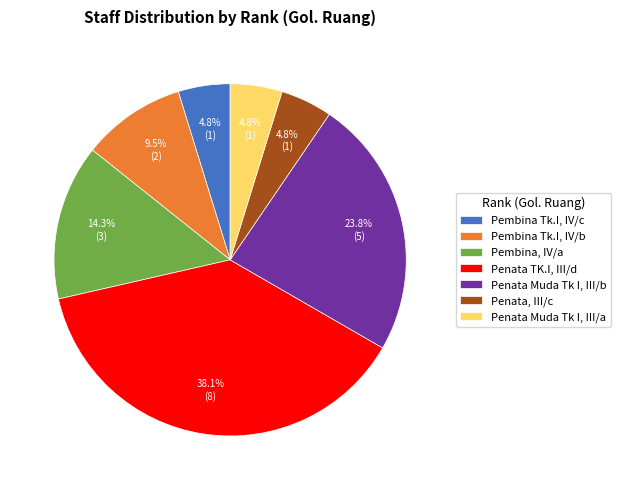

What percentage is NOT represented by Pembina Tk.I, IV/b?

90.5%